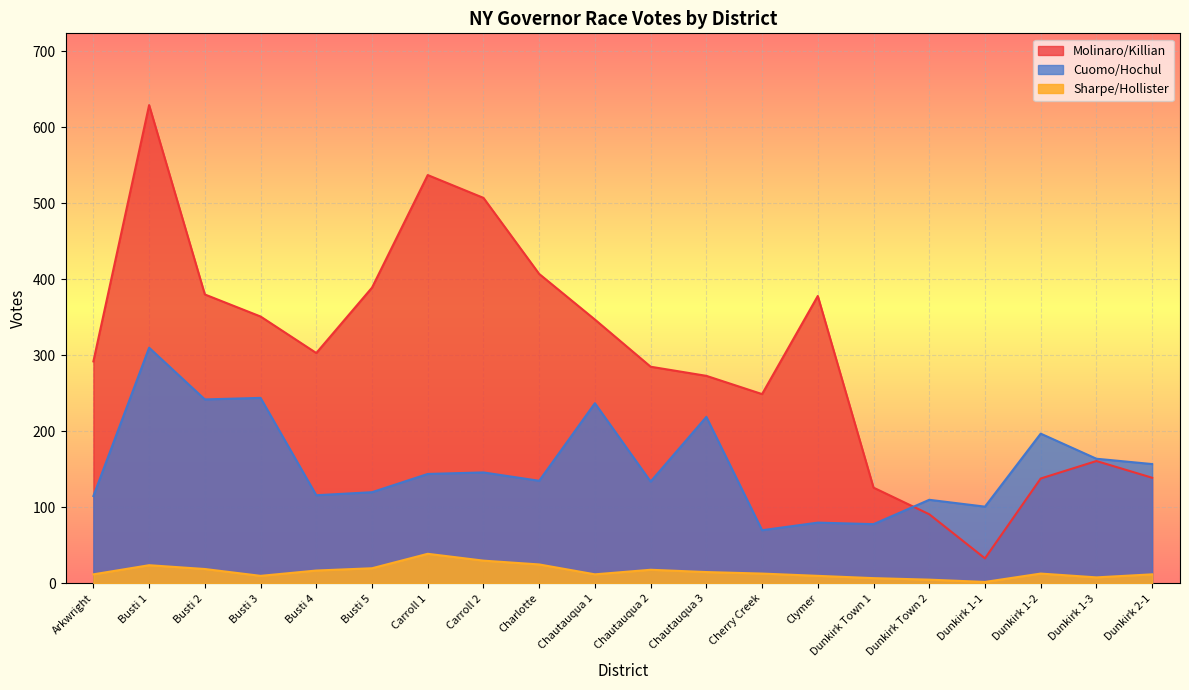

Which series has the largest range (max minus min)?

Molinaro/Killian